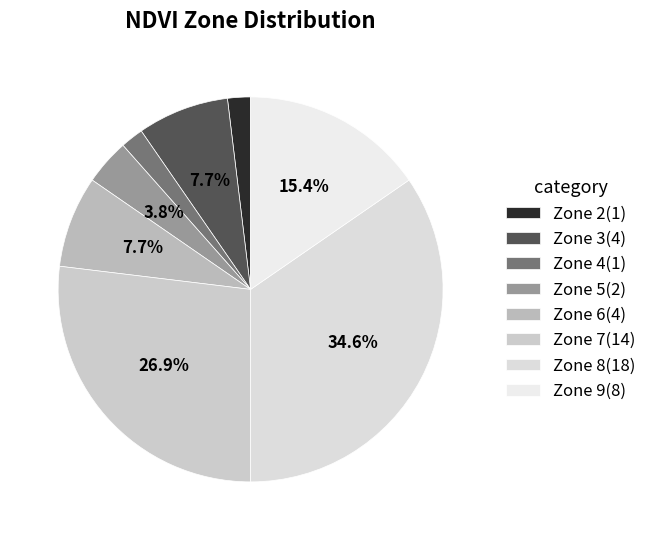

Count the number of slices in the pie.

8